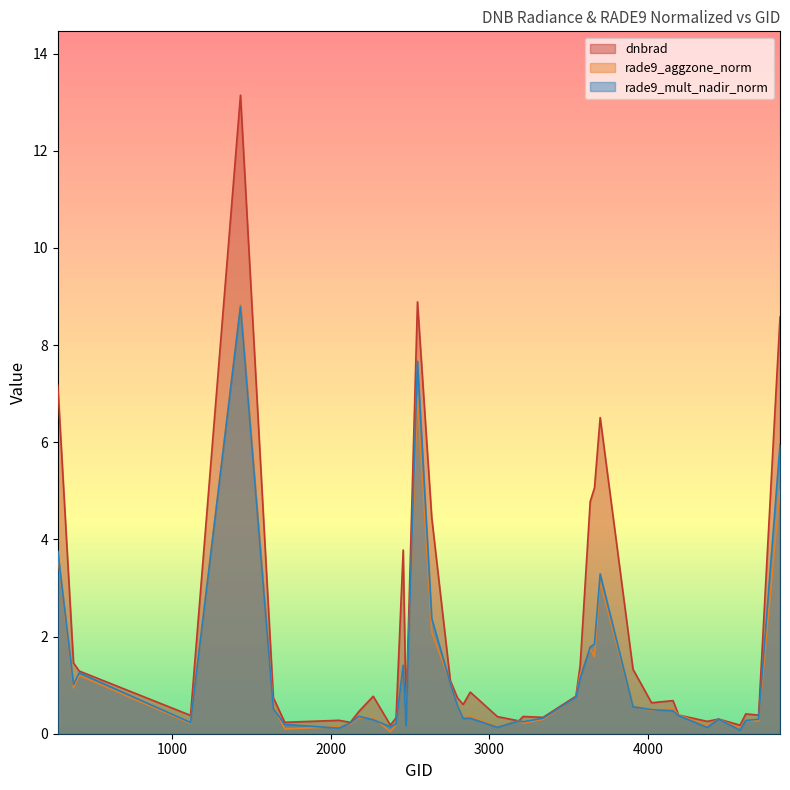

What is the maximum value shown in the chart?

13.1